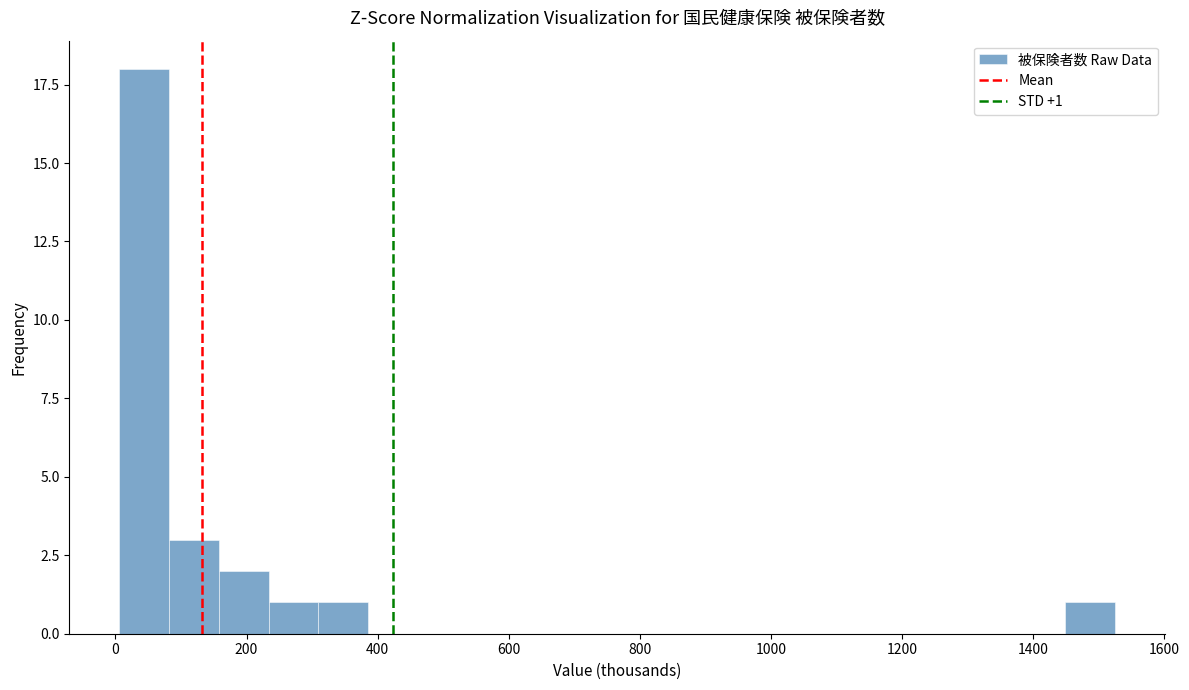

Around what value on the x-axis is the tallest bar? Give the approximate position of its centre, as read against the axis.

40